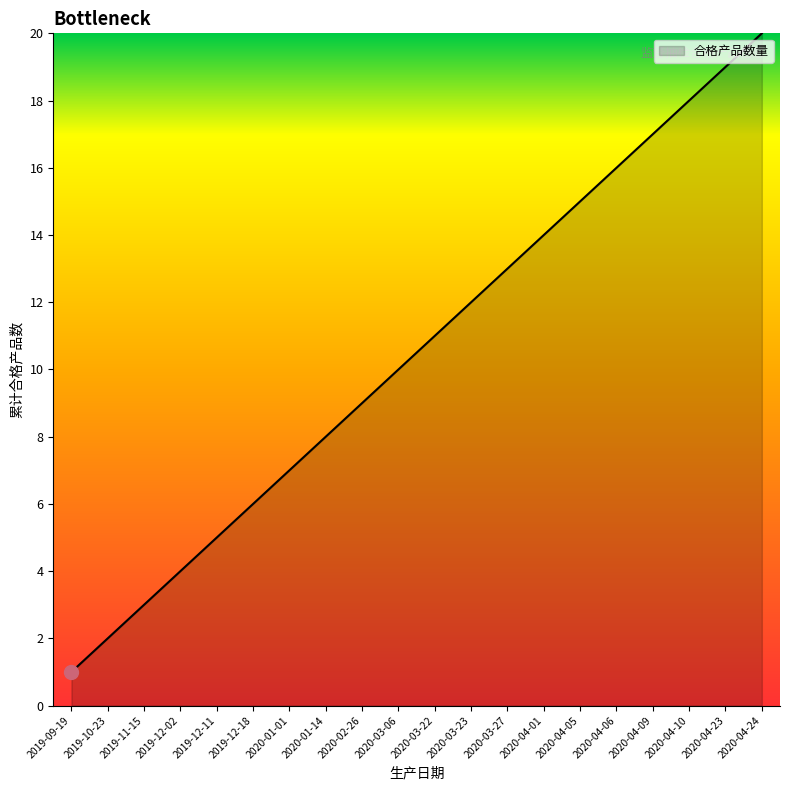

What is the minimum value shown in the chart?

1